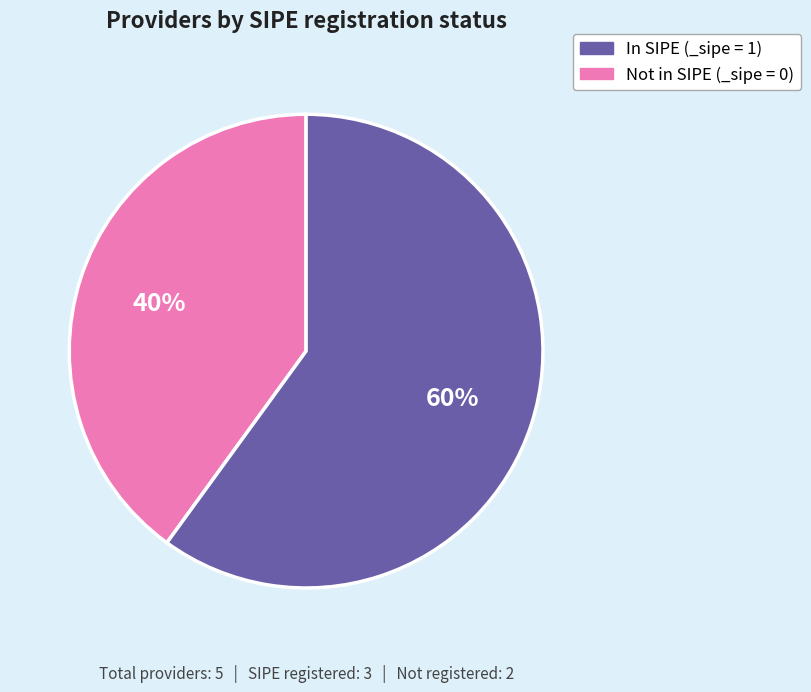

How many slices are in this pie chart?

2